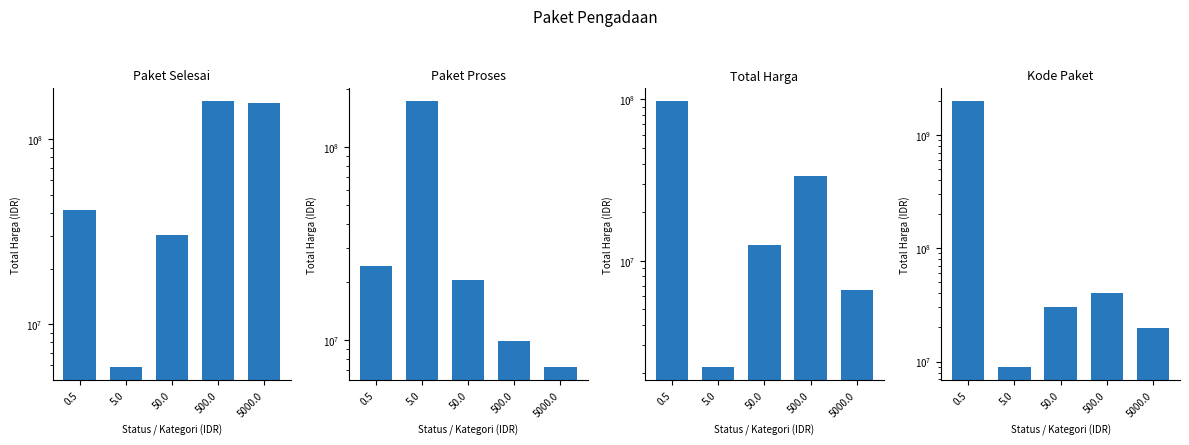

Between 0.5 and 5.0, which is larger?

0.5